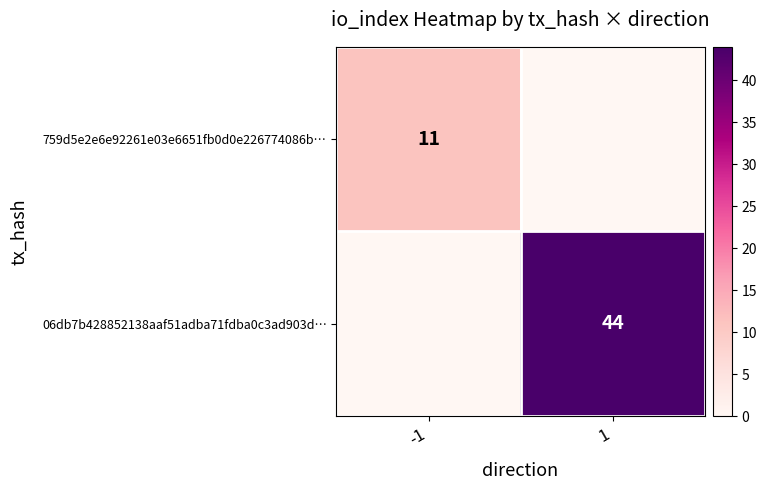

What is the difference between the highest and lowest values at -1?

11